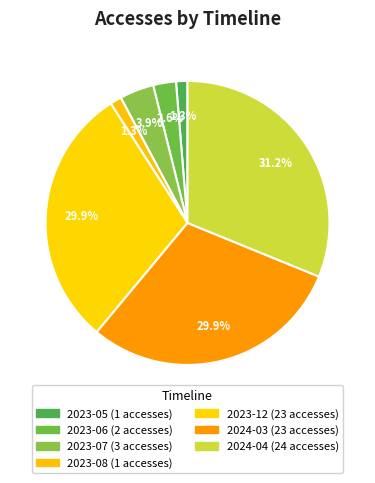

How many segments does this pie chart have?

7